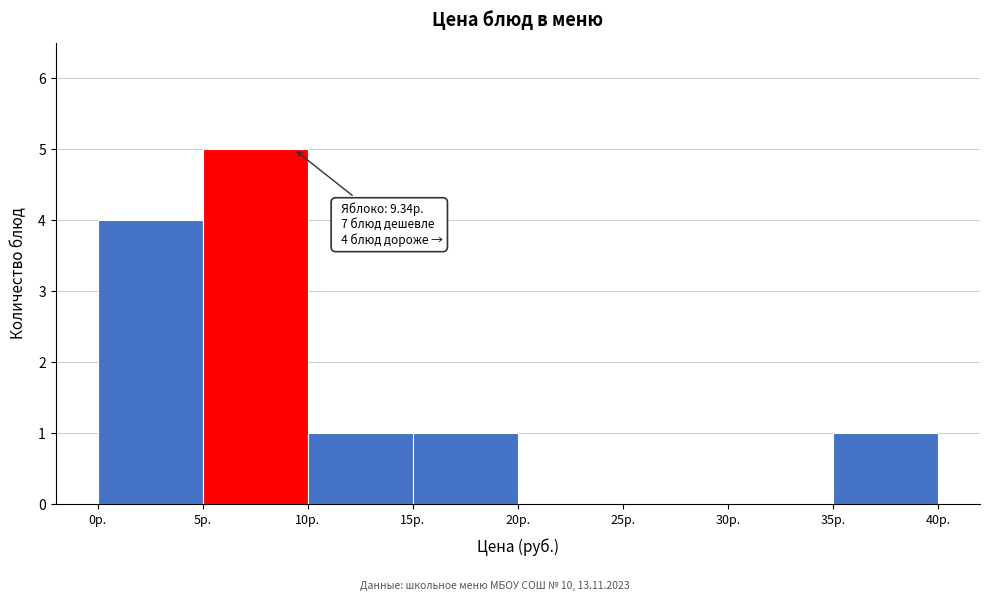

Which range on the x-axis has the tallest bar?

5 to 10